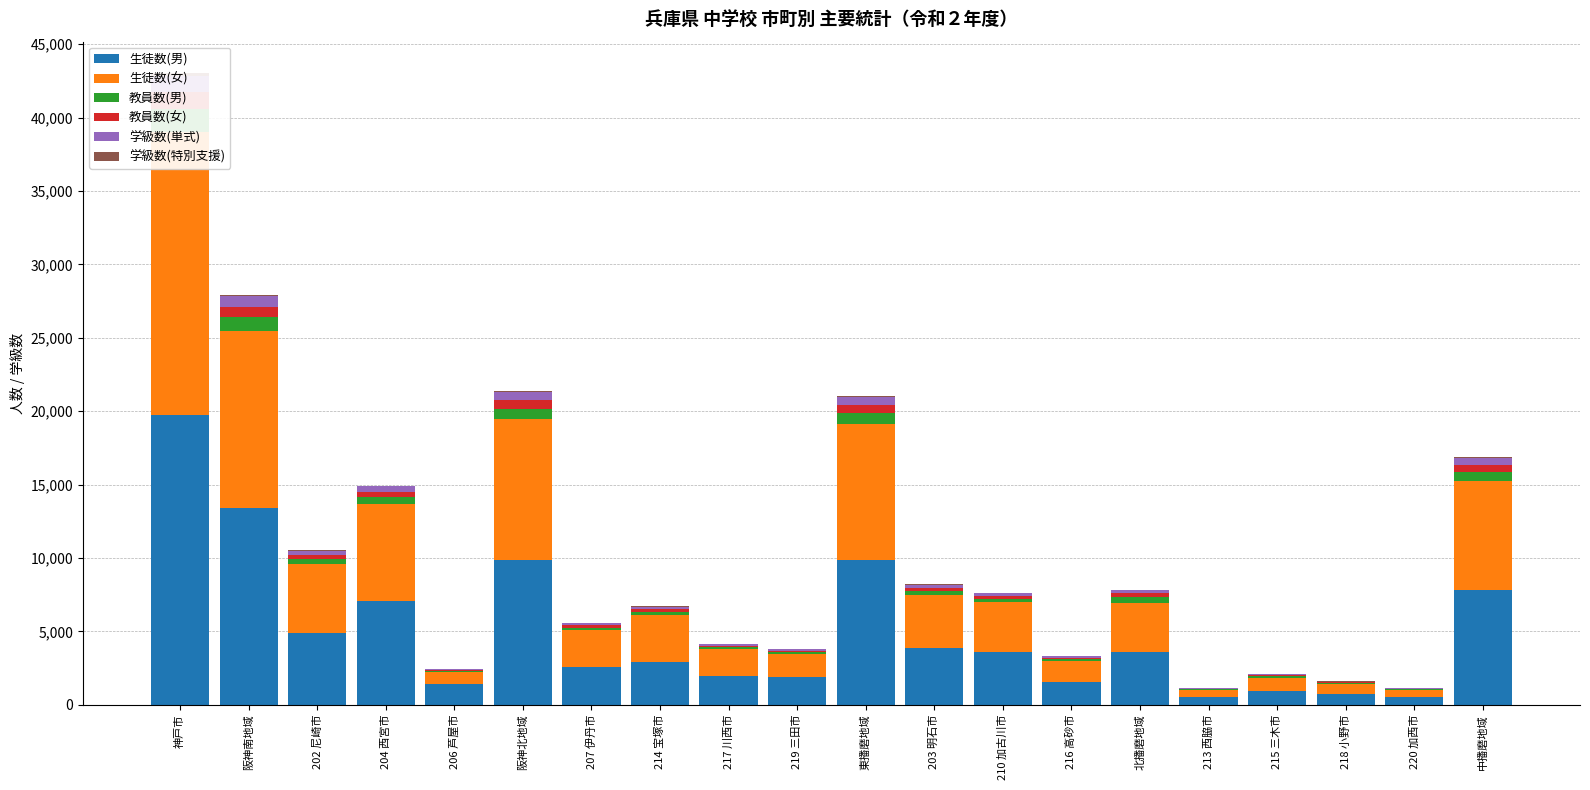

Between 213 西脇市 and 203 明石市, which is larger?

203 明石市